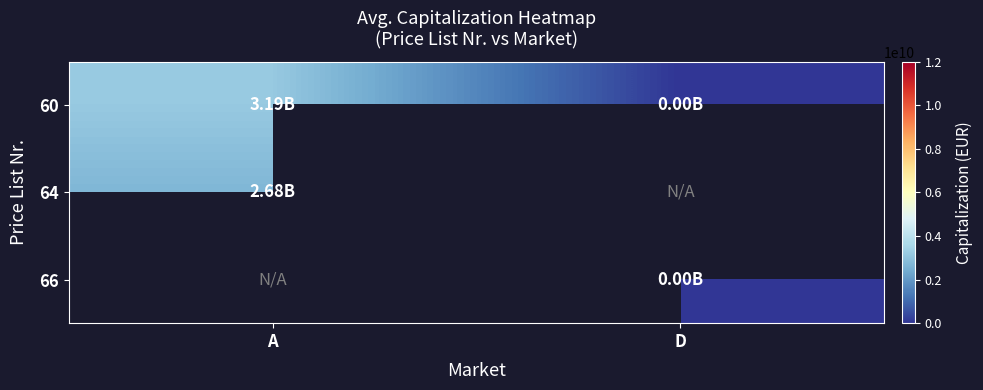

What is the maximum value shown in the chart?

3188013866.8